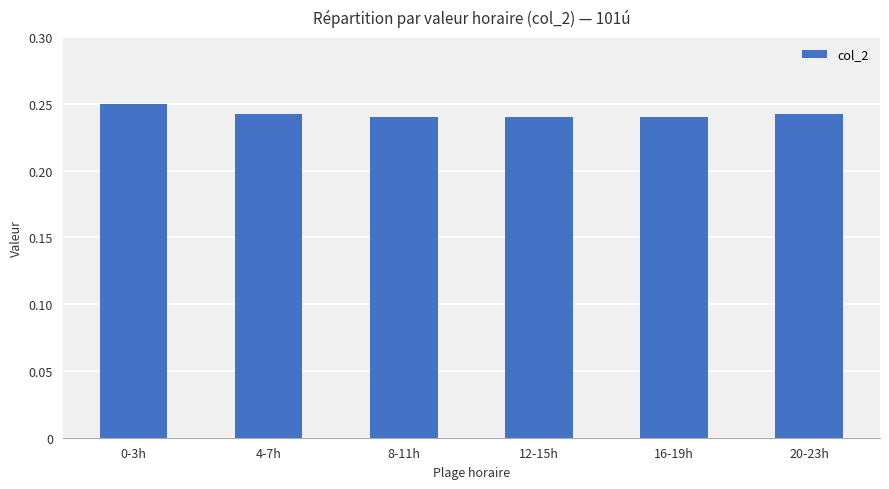

How many values are between 0 and 1?

6